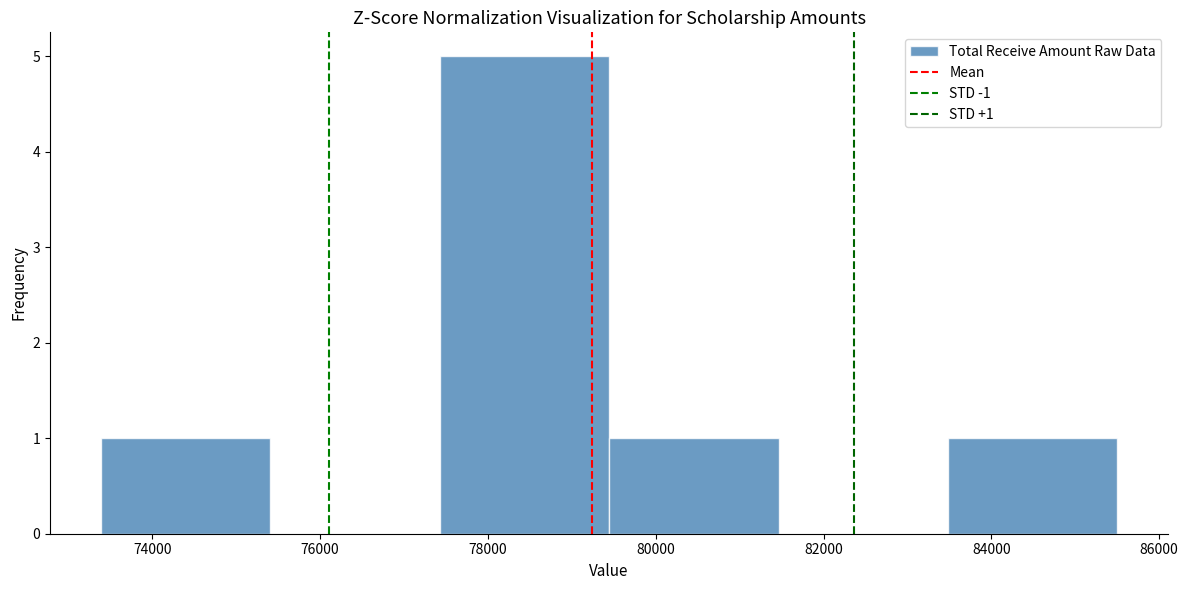

Over which range of the x-axis is the bar tallest?

77400 to 79400